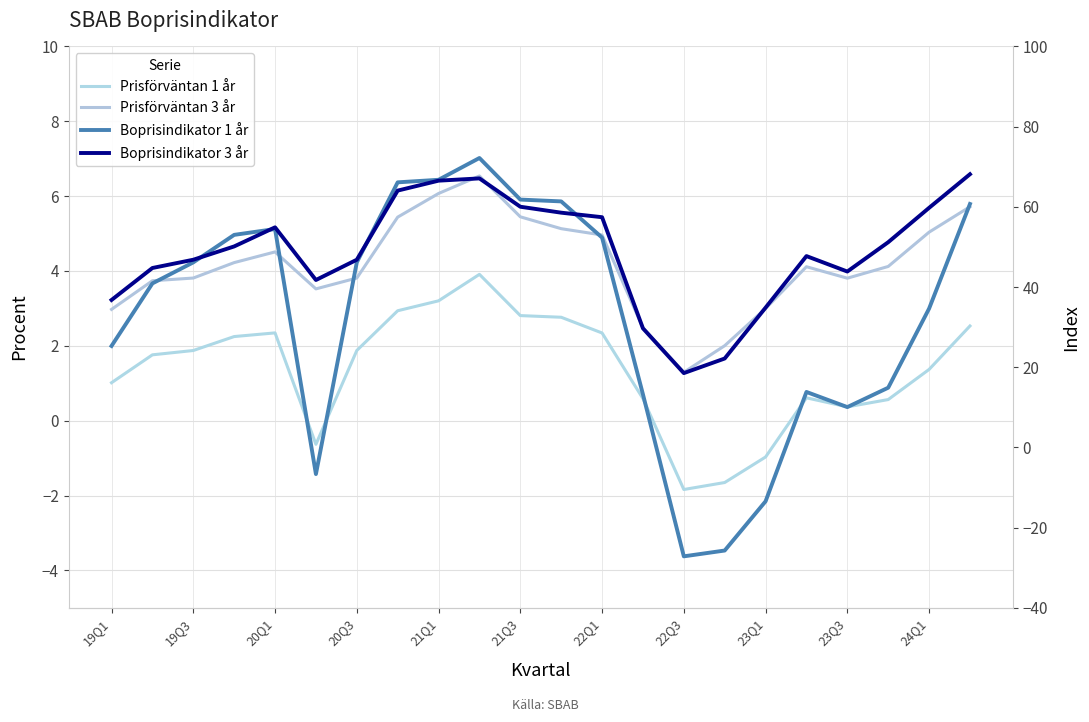

Which series ends up on top after the final intersection of Prisförväntan 1 år and Boprisindikator 1 år?

Boprisindikator 1 år